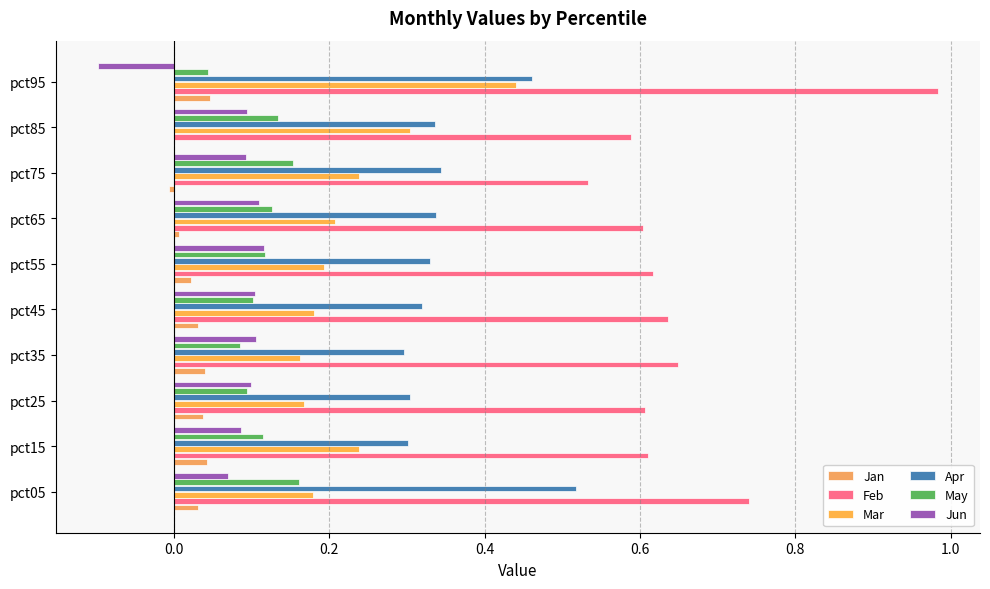

Count the number of categories in the chart.

10